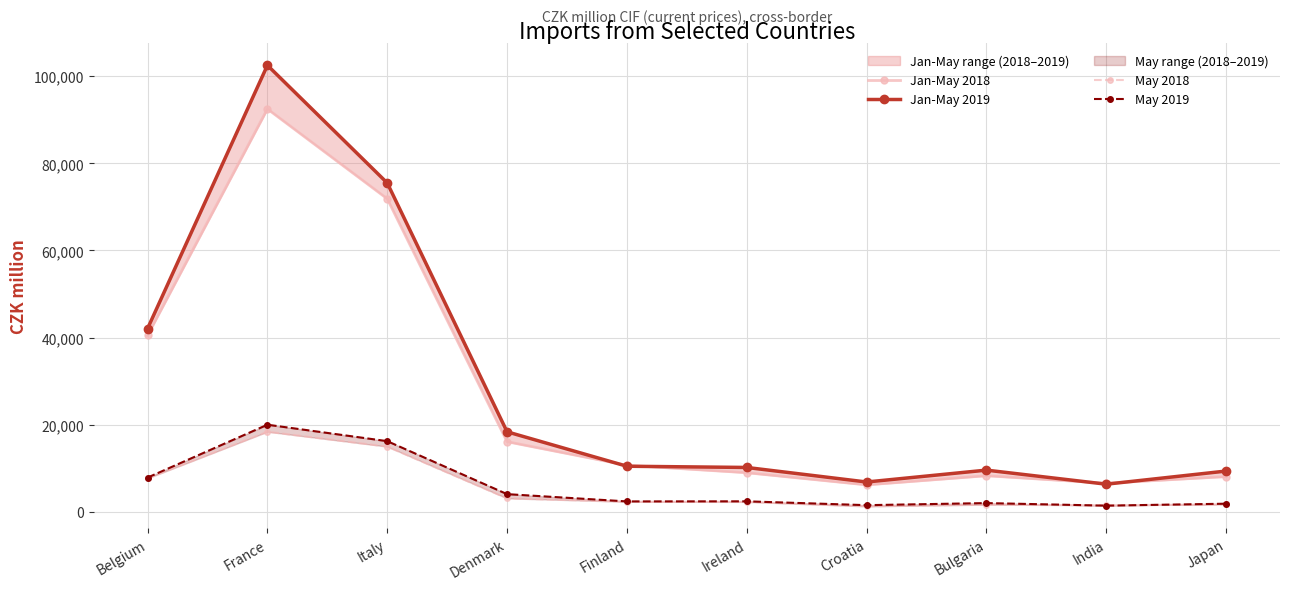

What is the difference between the second highest and second lowest values in the May 2018 series?

13475